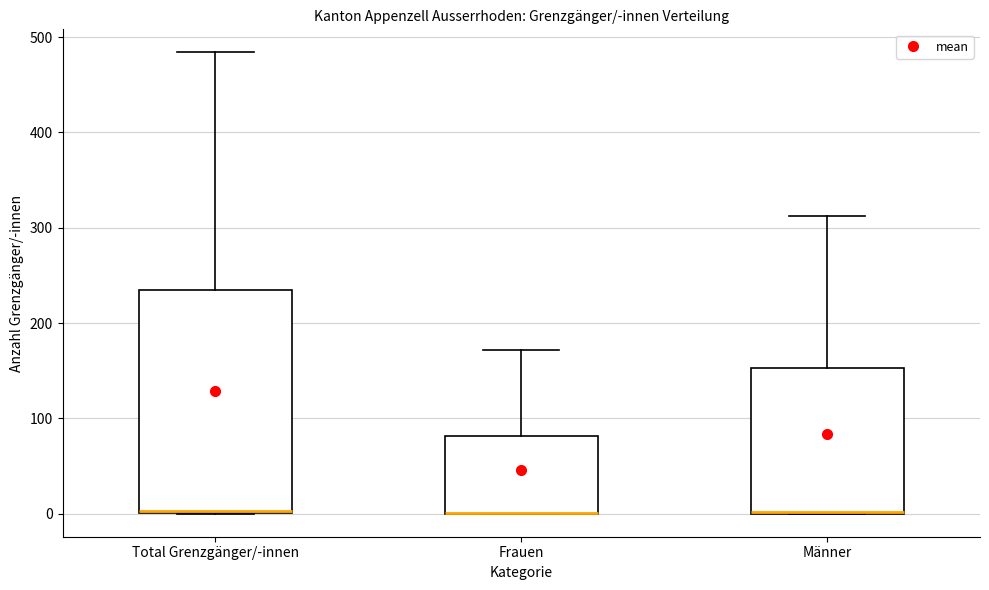

Comparing the boxes themselves (not the whiskers), which one is the tallest?

Total Grenzgänger/-innen